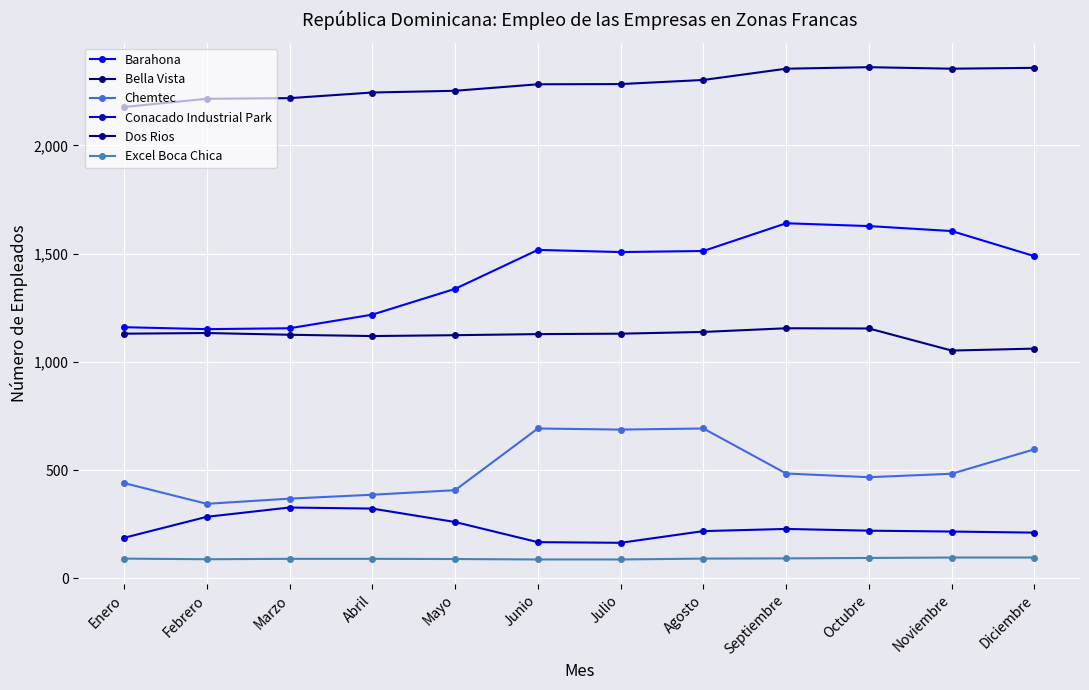

At which label is Barahona closest to 1395?

Mayo